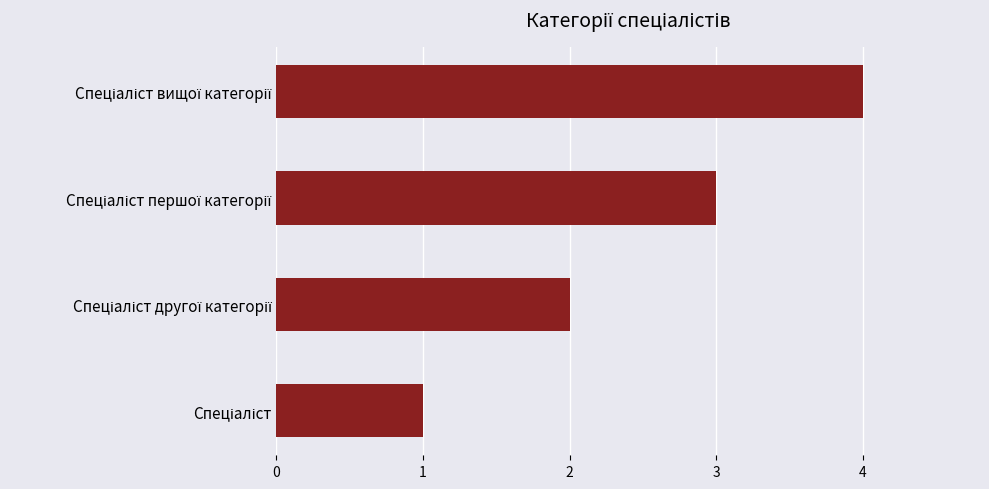

What is the difference between the maximum and minimum values?

3